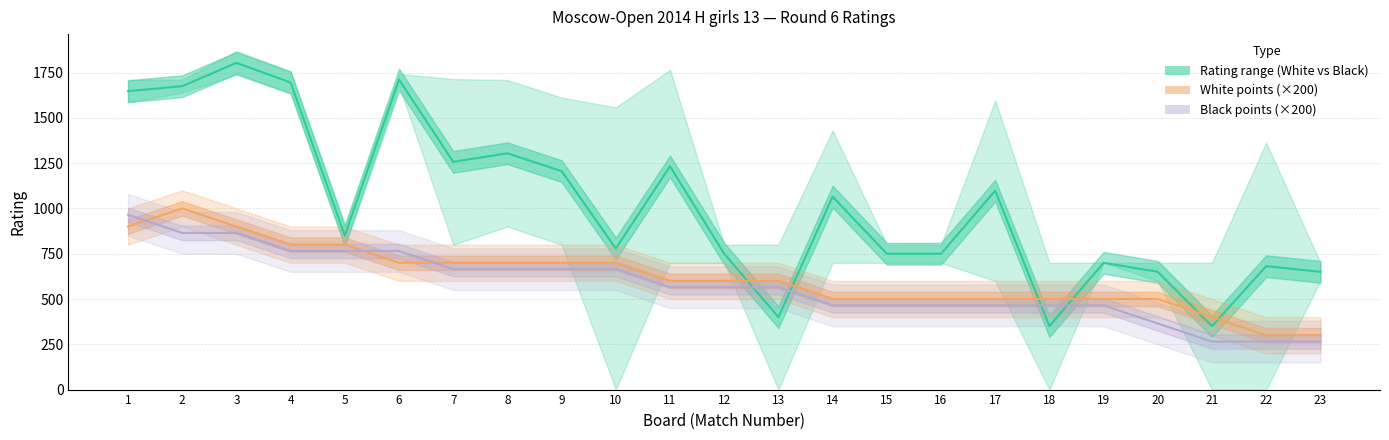

The Rating range (White vs Black) series shows 750.0 at 16. True or false?

True